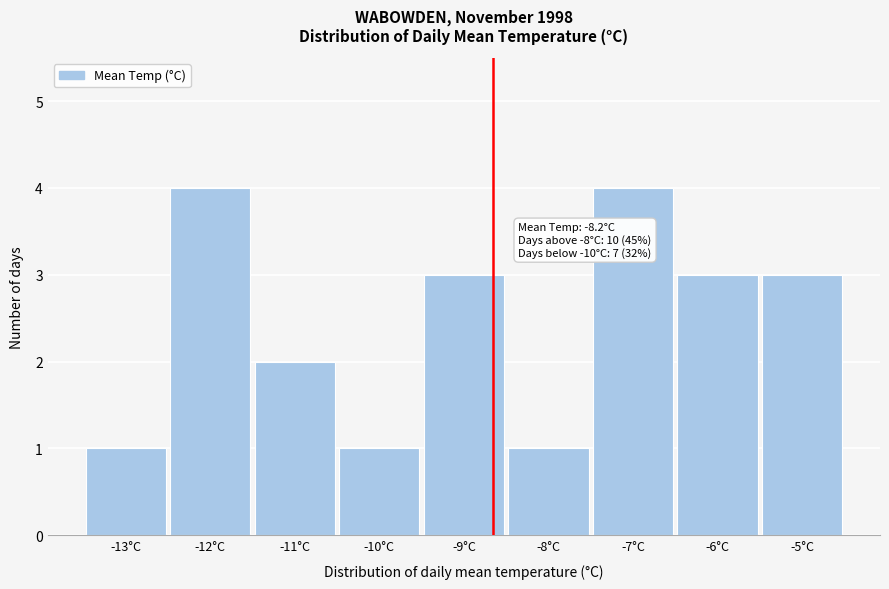

Reading left to right, transcribe all the data shown in this chart.

1	4	2	1	3	1	4	3	3